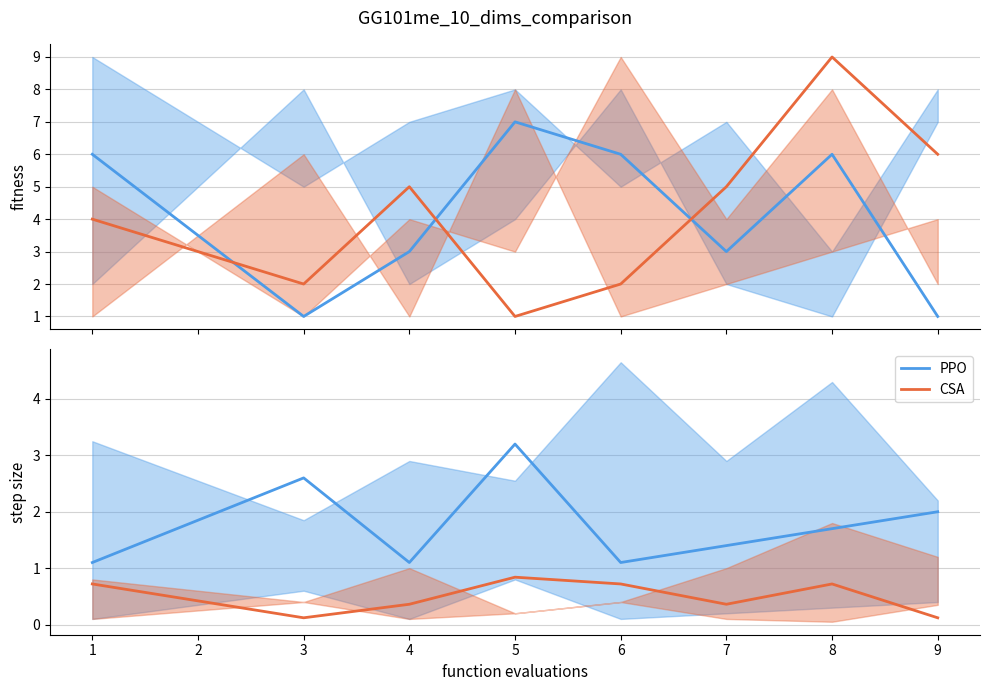

What is the value of the col_4 point at the 2nd from the left?

2.6